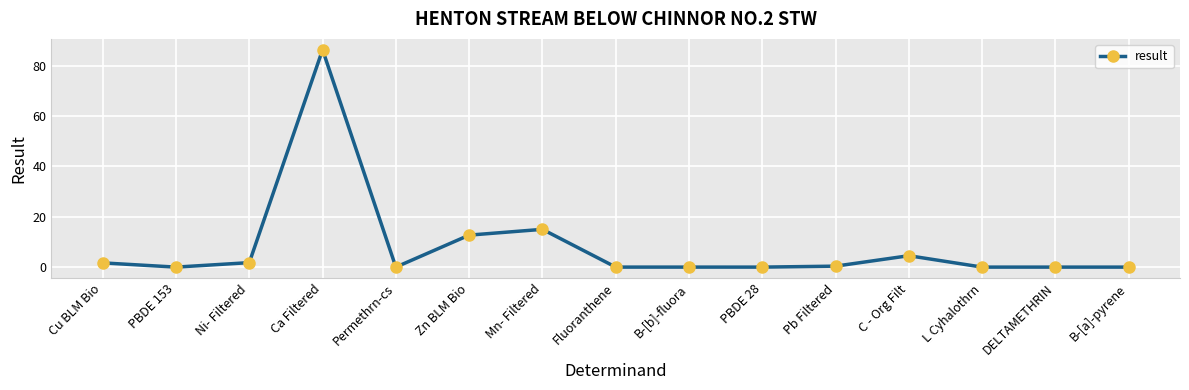

What is the greatest value displayed?

86.3